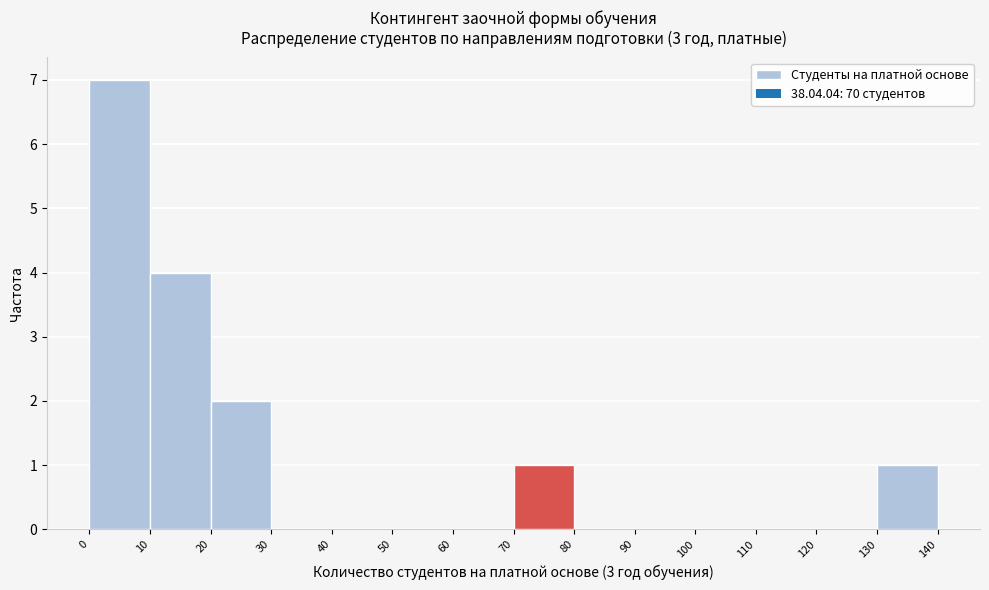

Reading left to right, transcribe this chart: for each bar, give the range it covers on the x-axis and its height. The values are not printed on the chart, so give them approximately, as read against the axis.

0 to 10: 7
10 to 20: 4
20 to 30: 2
30 to 40: 0
40 to 50: 0
50 to 60: 0
60 to 70: 0
70 to 80: 1
80 to 90: 0
90 to 100: 0
100 to 110: 0
110 to 120: 0
120 to 130: 0
130 to 140: 1